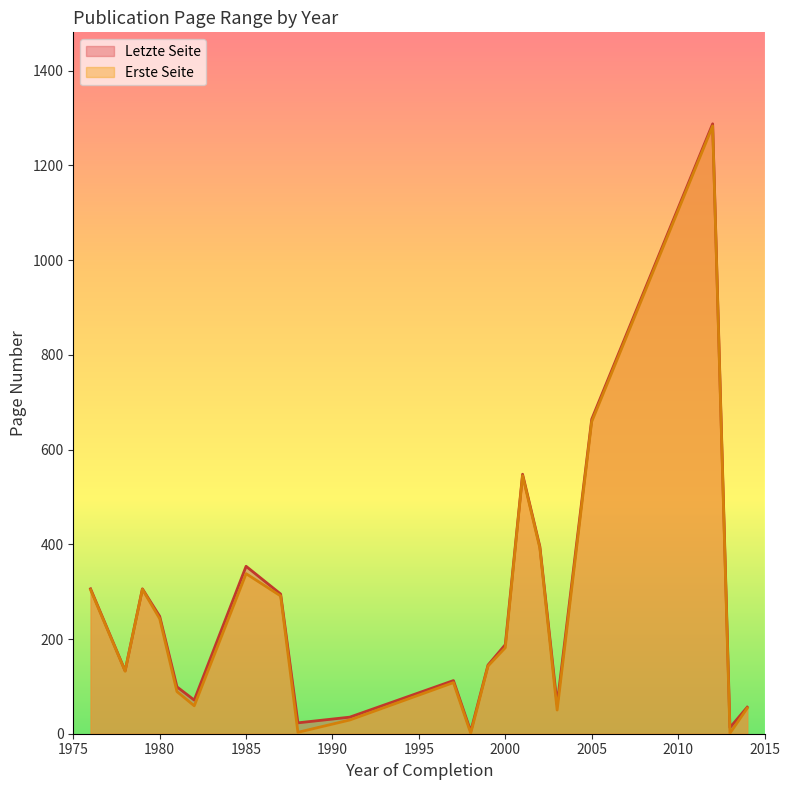

What is the highest value of the Letzte Seite series?

1288.0